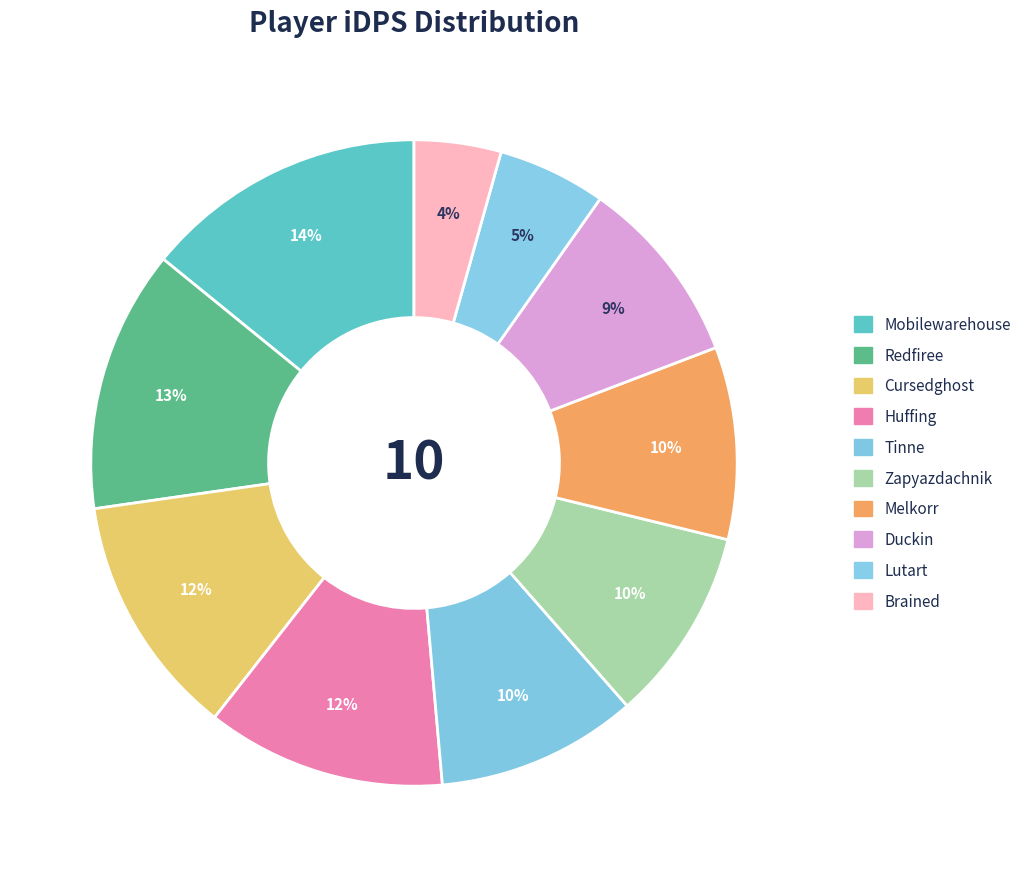

To the nearest percent, what percentage of the pie is Melkorr?

10%